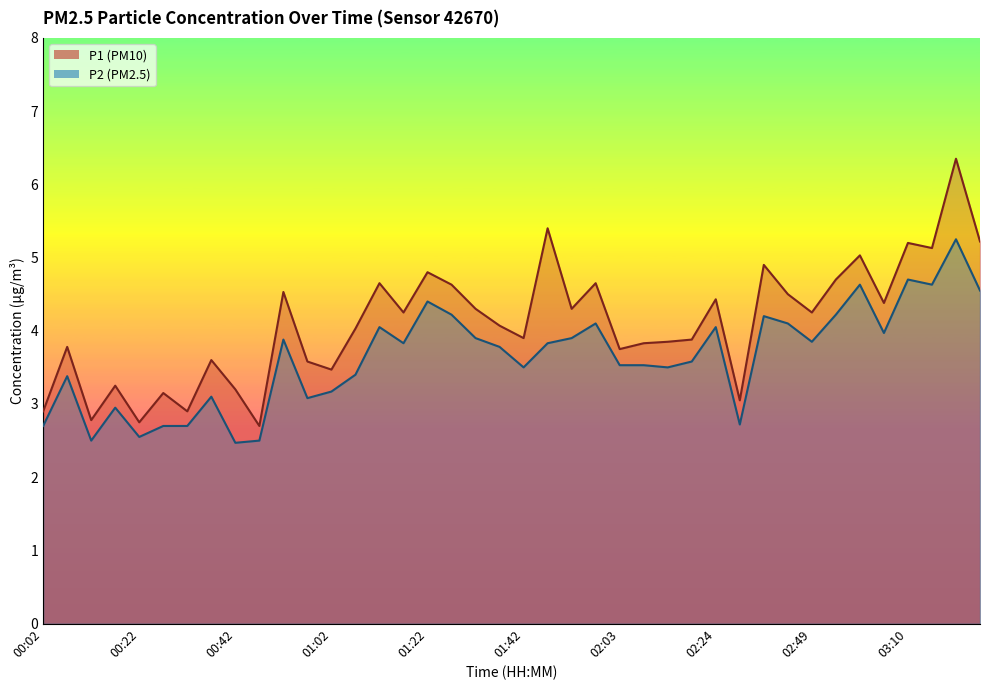

Which series has the widest spread of values?

P1